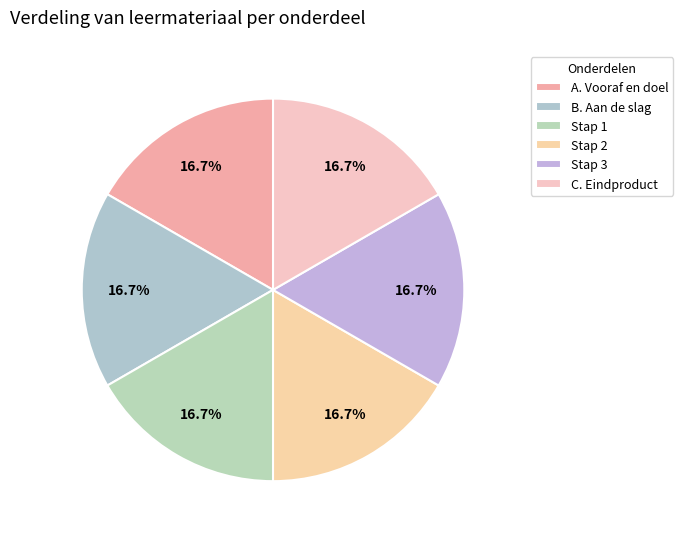

Between Stap 2 and B. Aan de slag, which is larger?

Stap 2